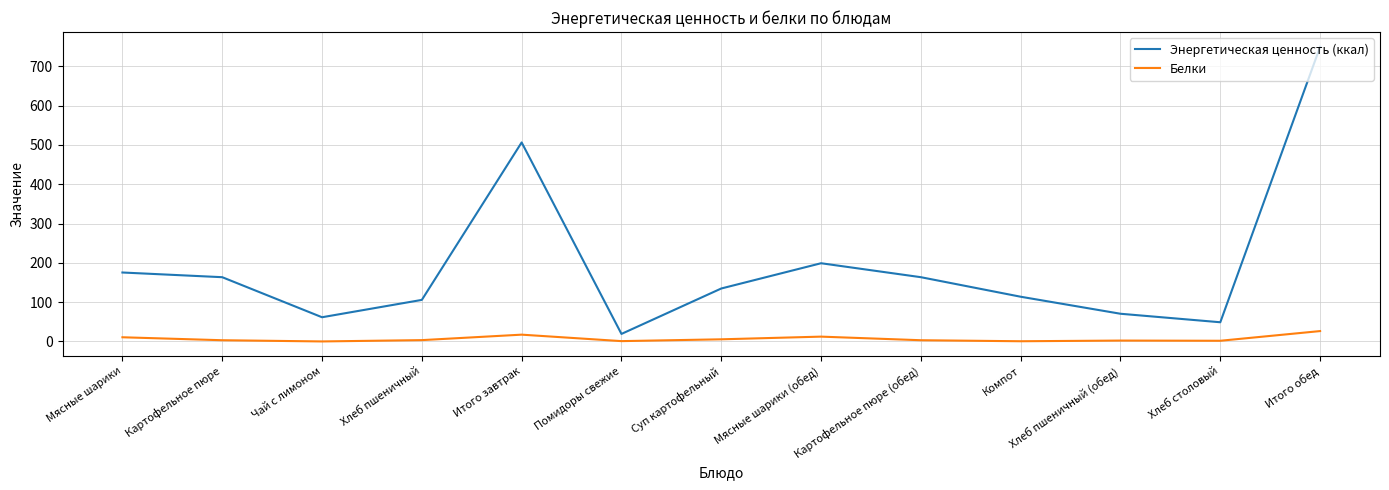

True or false: Энергетическая ценность (ккал) has more than 1 interior local peaks.

True